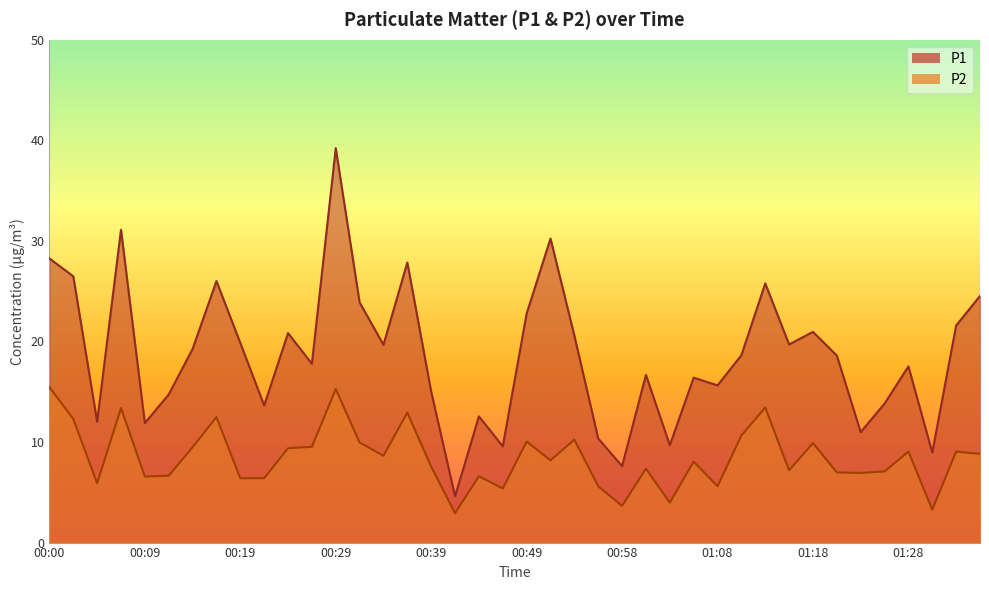

Reading right to left, transcribe all the data shown in this chart.

P1: 01:35=24.5	01:33=21.6	01:30=8.9	01:28=17.5	01:25=13.8	01:23=11.0	01:20=18.6	01:18=20.9	01:16=19.7	01:13=25.8	01:11=18.6	01:08=15.6	01:06=16.4	01:03=9.7	01:01=16.7	00:58=7.6	00:56=10.3	00:54=20.6	00:51=30.2	00:49=22.8	00:46=9.6	00:44=12.6	00:41=4.6	00:39=15.0	00:36=27.9	00:34=19.7	00:31=23.9	00:29=39.2	00:26=17.8	00:24=20.8	00:22=13.6	00:19=19.9	00:17=26.0	00:14=19.2	00:12=14.7	00:09=11.9	00:07=31.1	00:04=12.0	00:02=26.5	00:00=28.2
P2: 01:35=8.8	01:33=9.1	01:30=3.3	01:28=9.1	01:25=7.1	01:23=6.9	01:20=7.0	01:18=9.9	01:16=7.2	01:13=13.4	01:11=10.7	01:08=5.6	01:06=8.1	01:03=4.0	01:01=7.3	00:58=3.6	00:56=5.6	00:54=10.2	00:51=8.2	00:49=10.1	00:46=5.4	00:44=6.6	00:41=2.9	00:39=7.5	00:36=12.9	00:34=8.6	00:31=9.9	00:29=15.3	00:26=9.5	00:24=9.4	00:22=6.4	00:19=6.4	00:17=12.5	00:14=9.5	00:12=6.7	00:09=6.6	00:07=13.4	00:04=5.9	00:02=12.3	00:00=15.4